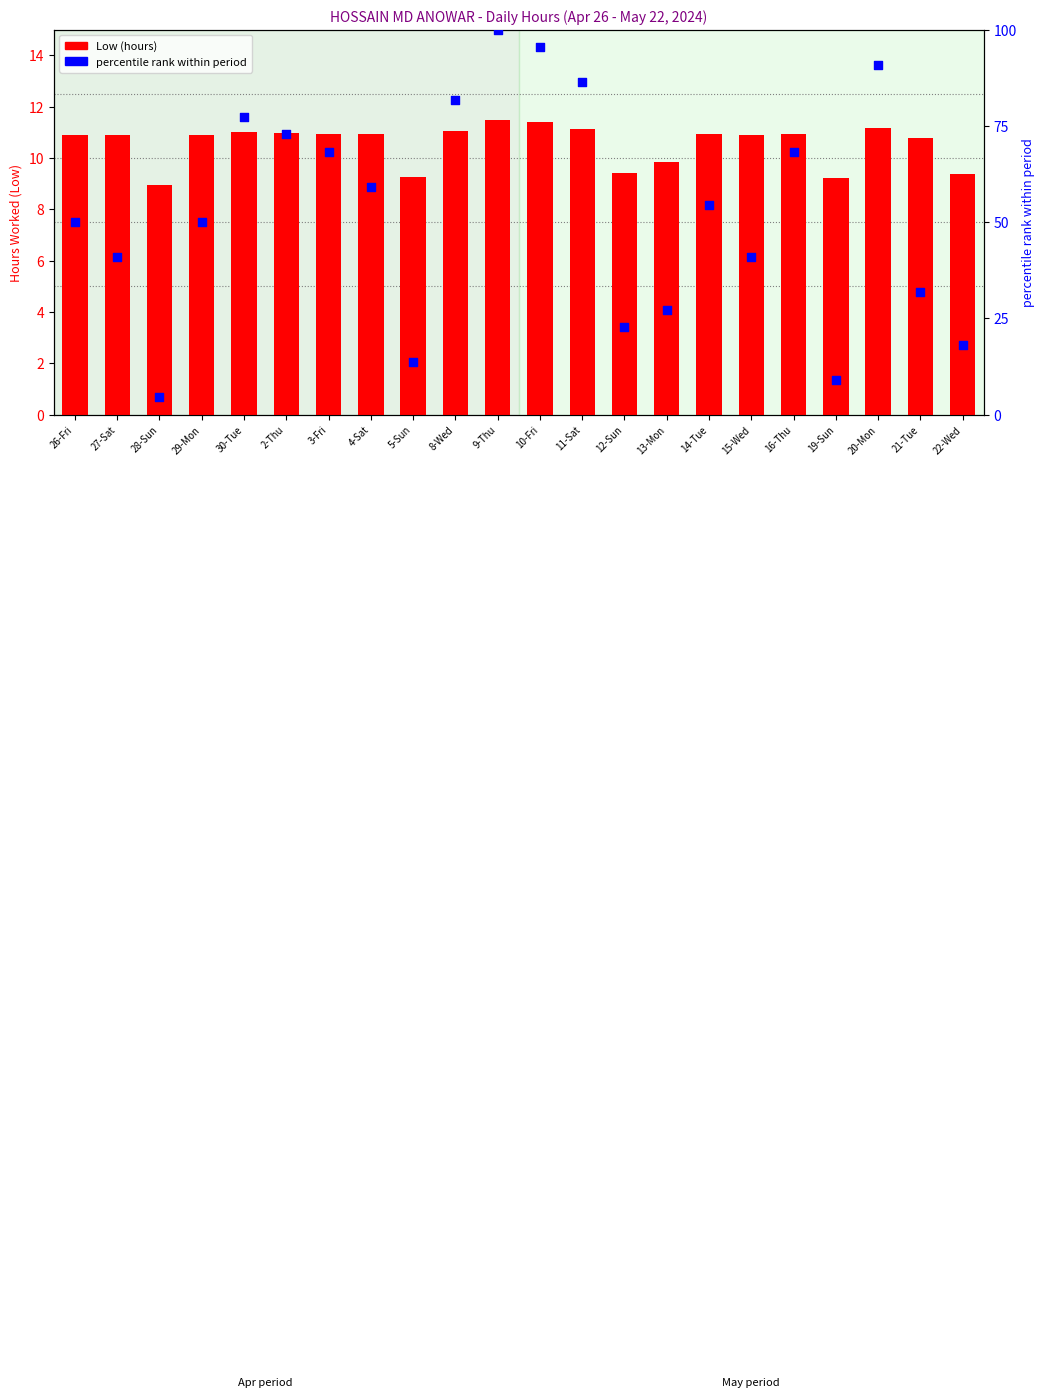

At how many categories does at least one series exceed 32?

15